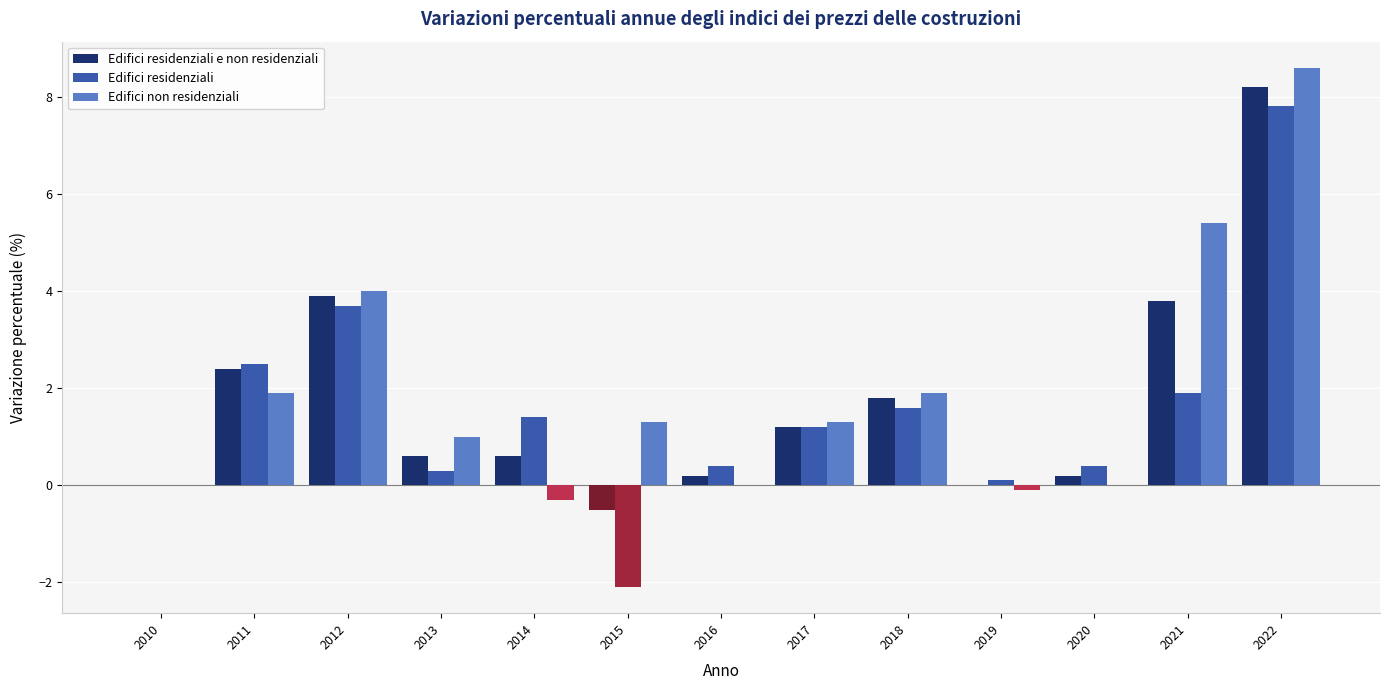

At which label is Edifici non residenziali closest to 4?

2012